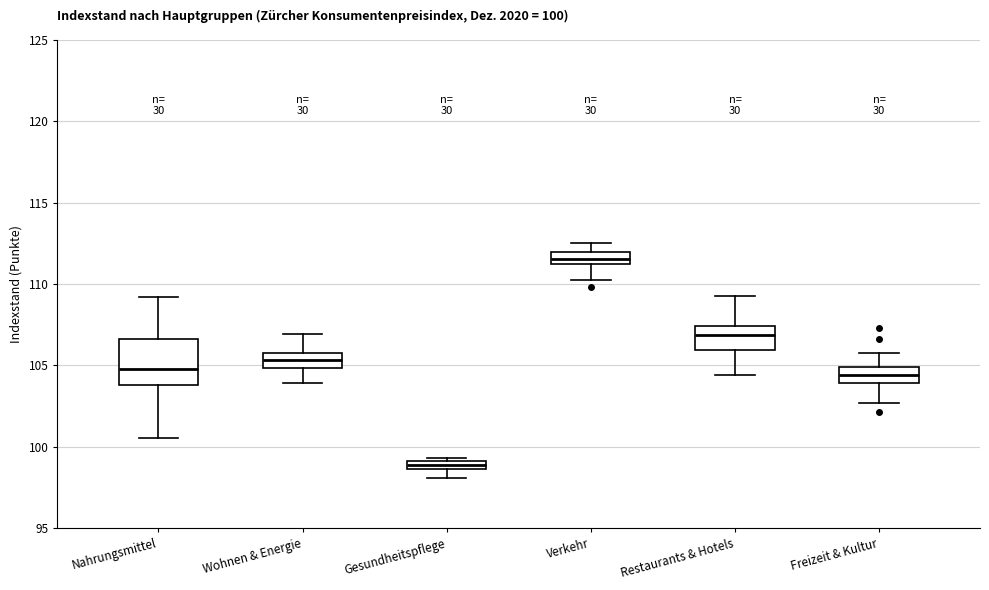

Which box has the highest median line?

Verkehr